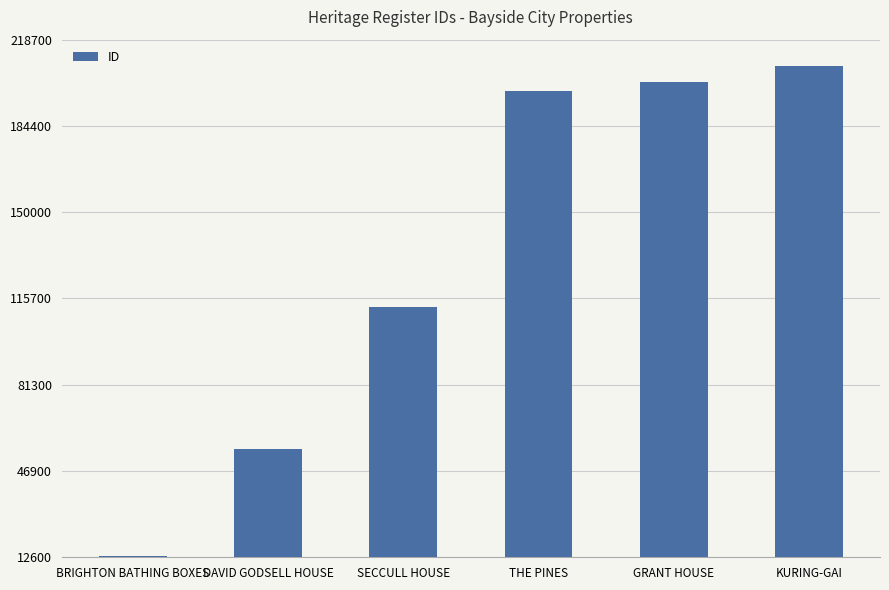

Rank the categories by value from highest to lowest.

KURING-GAI, GRANT HOUSE, THE PINES, SECCULL HOUSE, DAVID GODSELL HOUSE, BRIGHTON BATHING BOXES